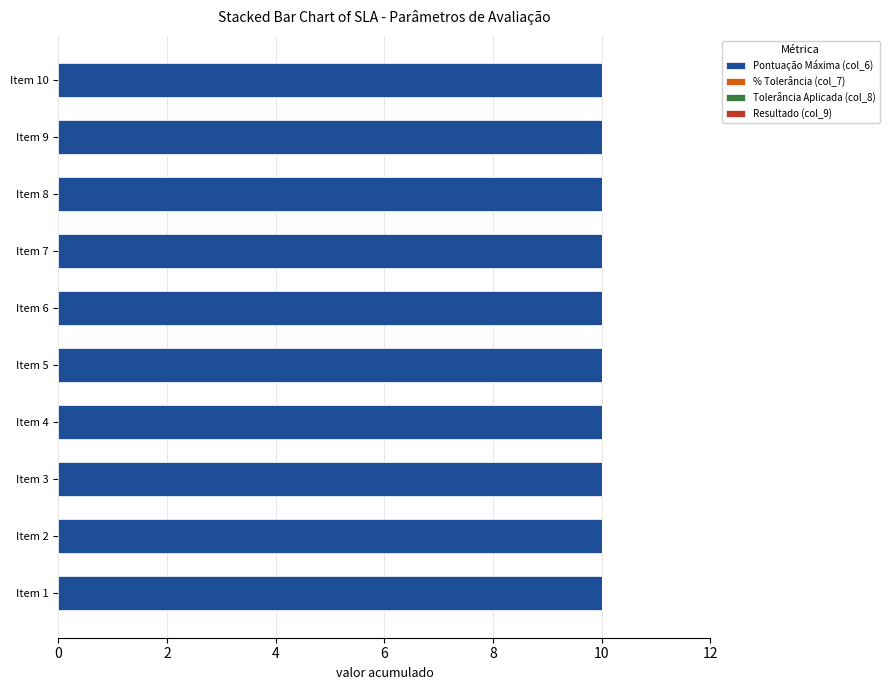

What are all the series names shown in the legend?

Pontuação Máxima (col_6), % Tolerância (col_7), Tolerância Aplicada (col_8), Resultado (col_9)